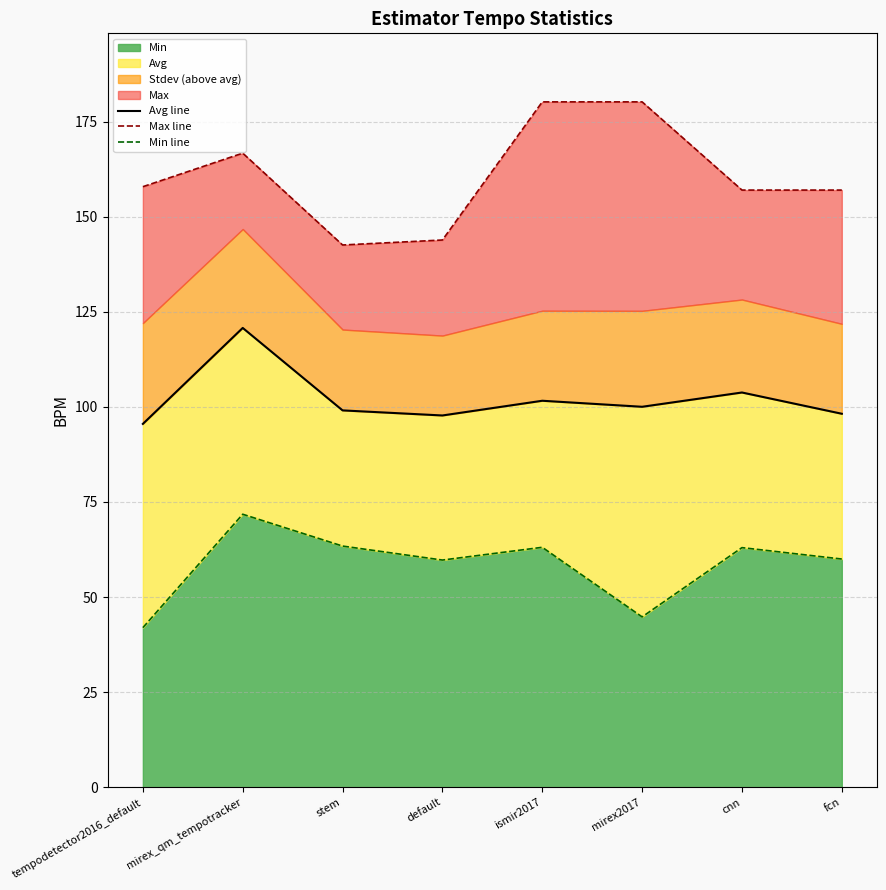

Which has a higher value, ismir2017 or cnn?

cnn